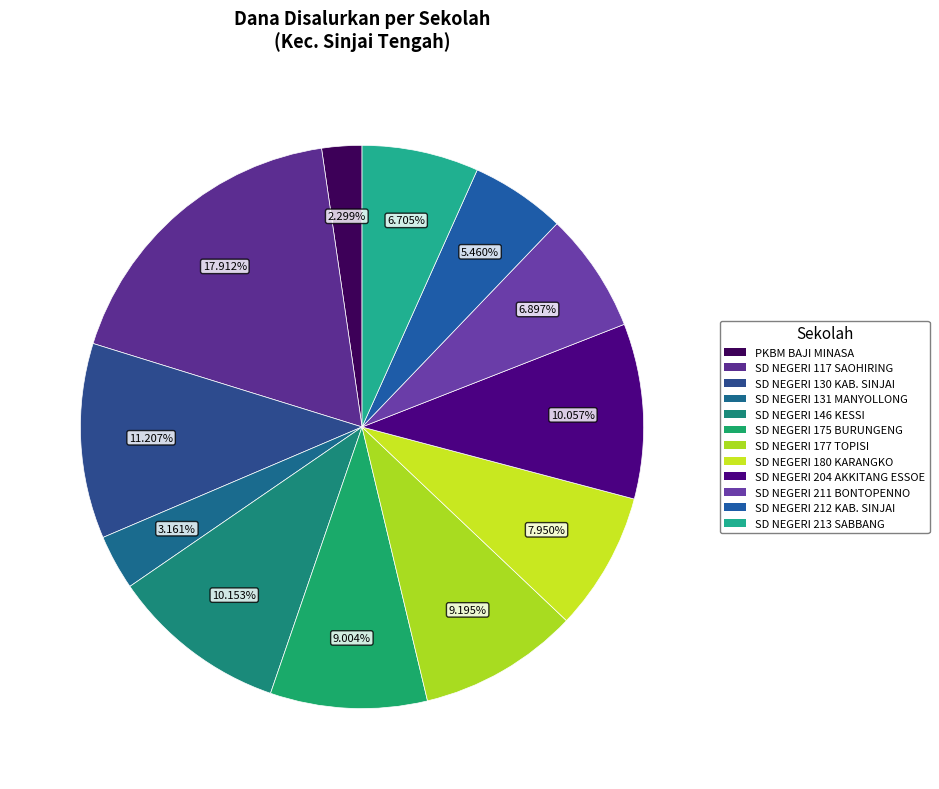

To the nearest percent, what is the difference between the largest and smallest slice percentages?

16%